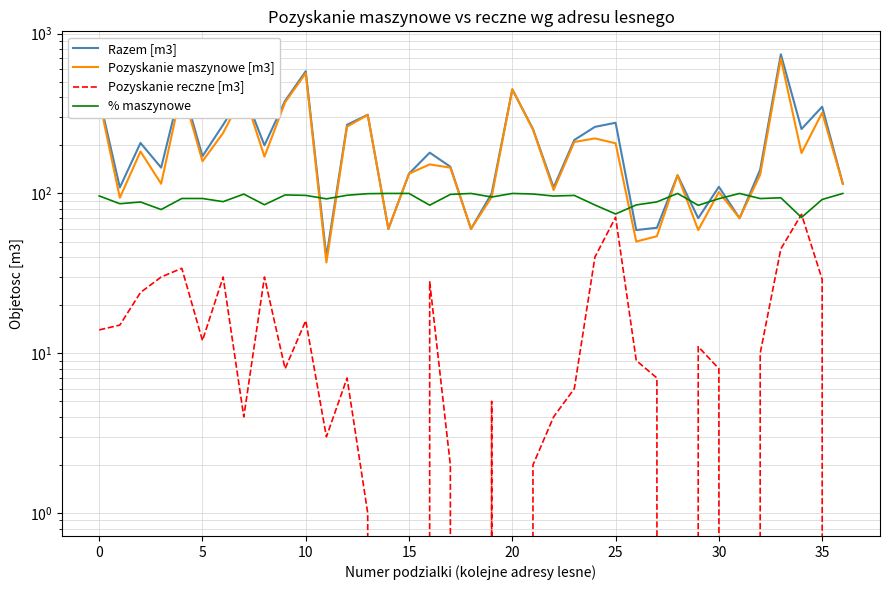

How many times do % maszynowe and Razem [m3] cross each other?

12